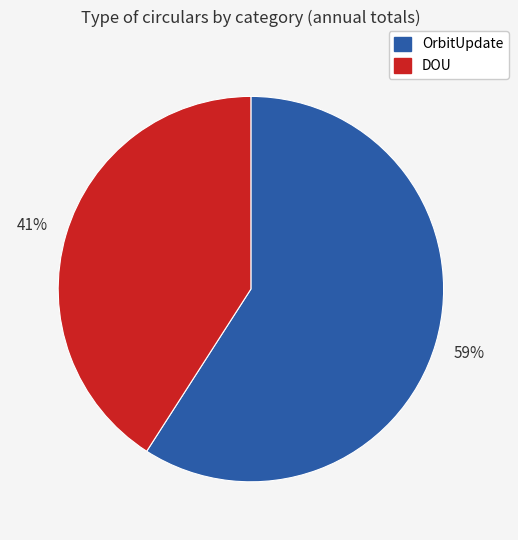

To the nearest percent, what percentage of the pie is OrbitUpdate?

59%